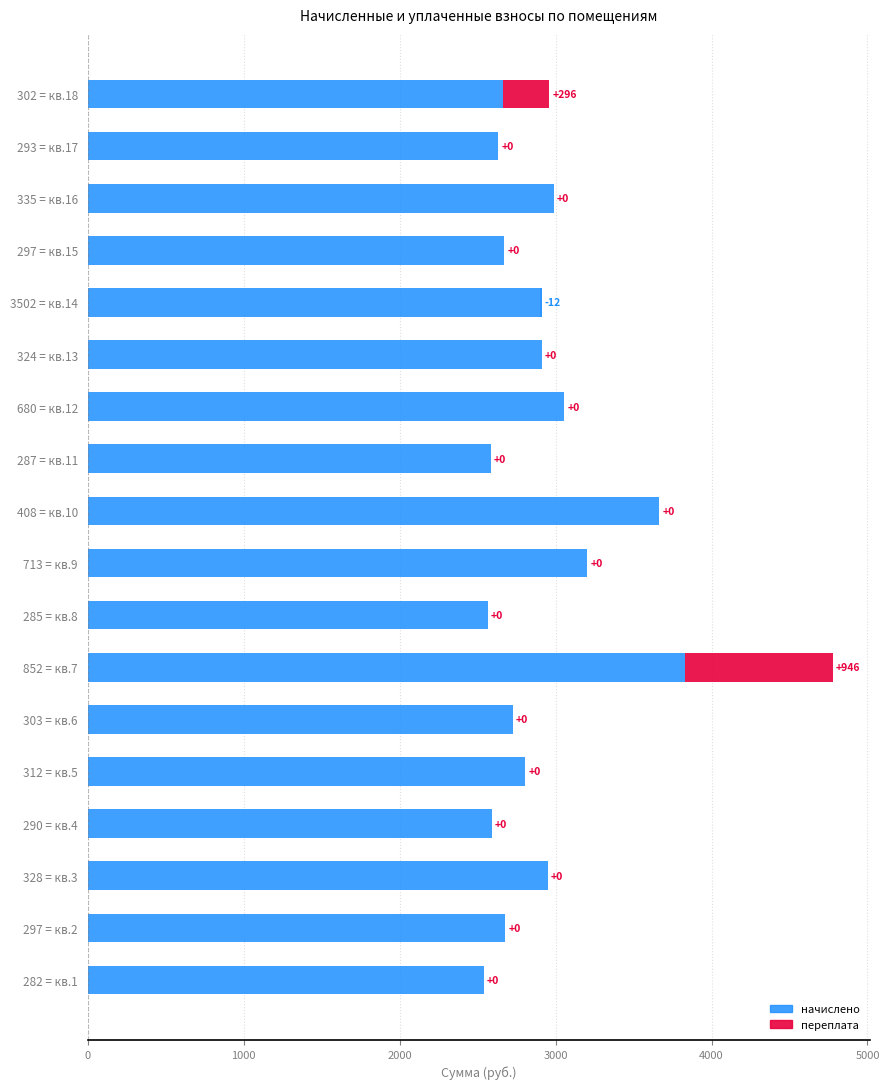

What is the smallest value displayed?

2539.9